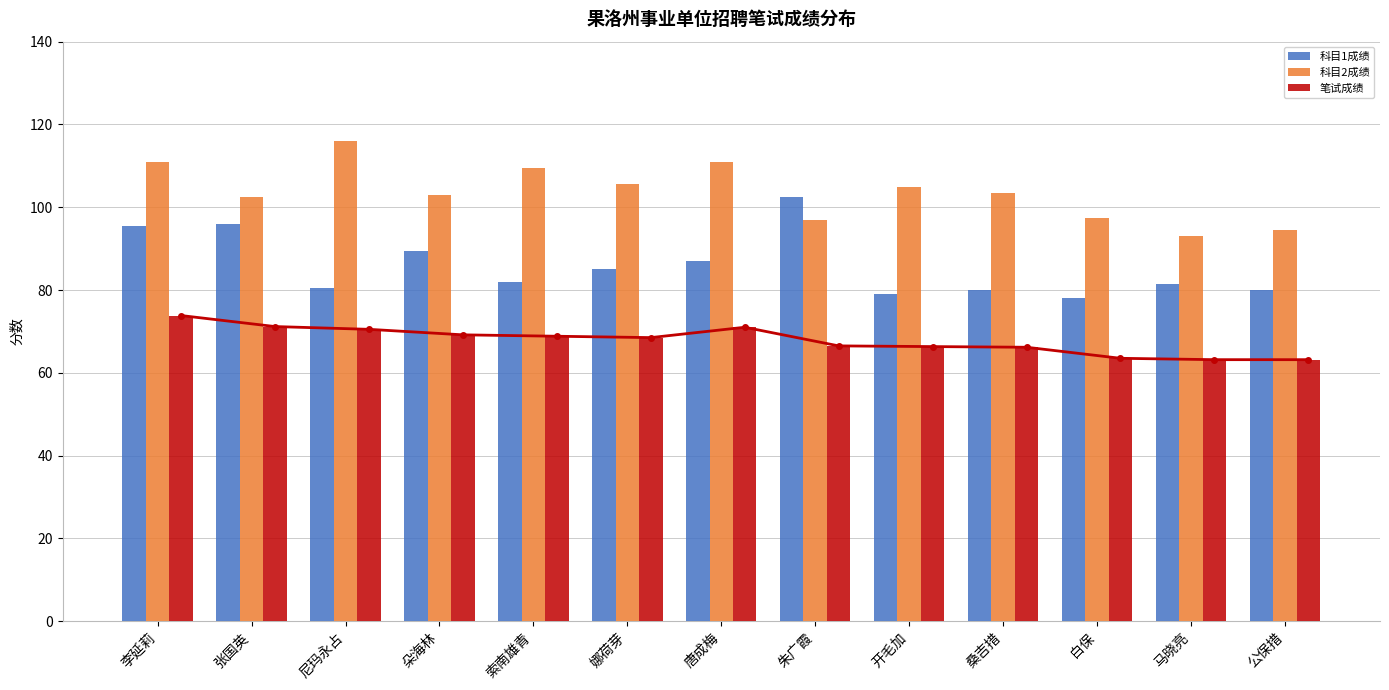

What is the lowest value of the 科目1成绩 series?

78.0